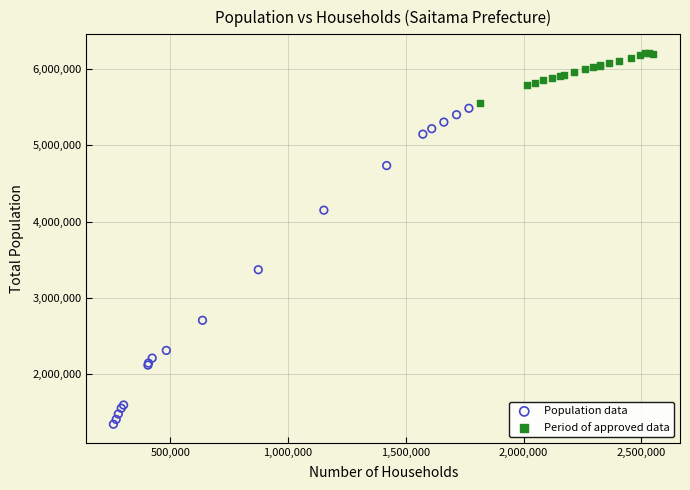

Which series has the largest Y range (max minus min)?

Population data